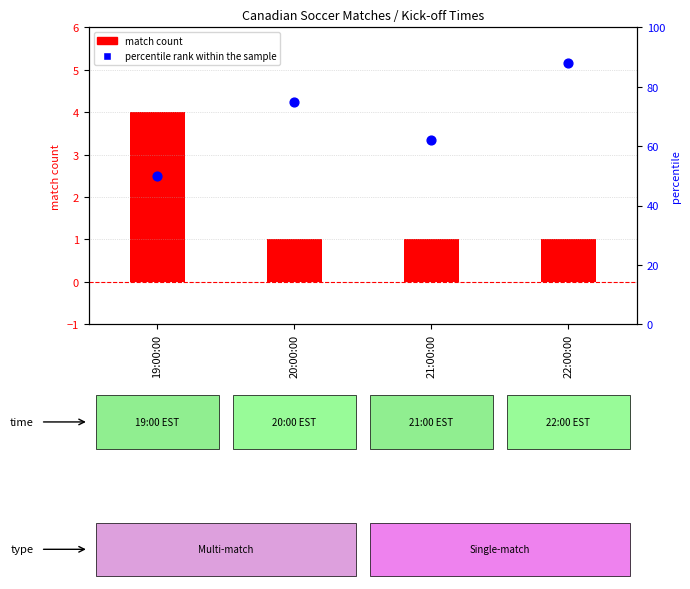

Which series contains the lowest Y value?

match count